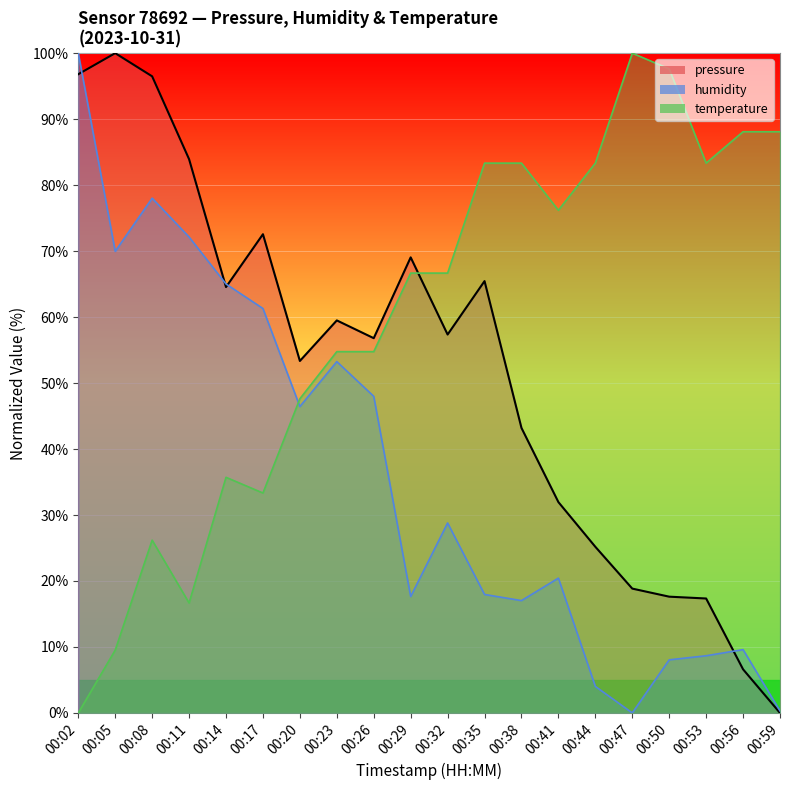

Which label corresponds to the smallest value in the chart?

00:59